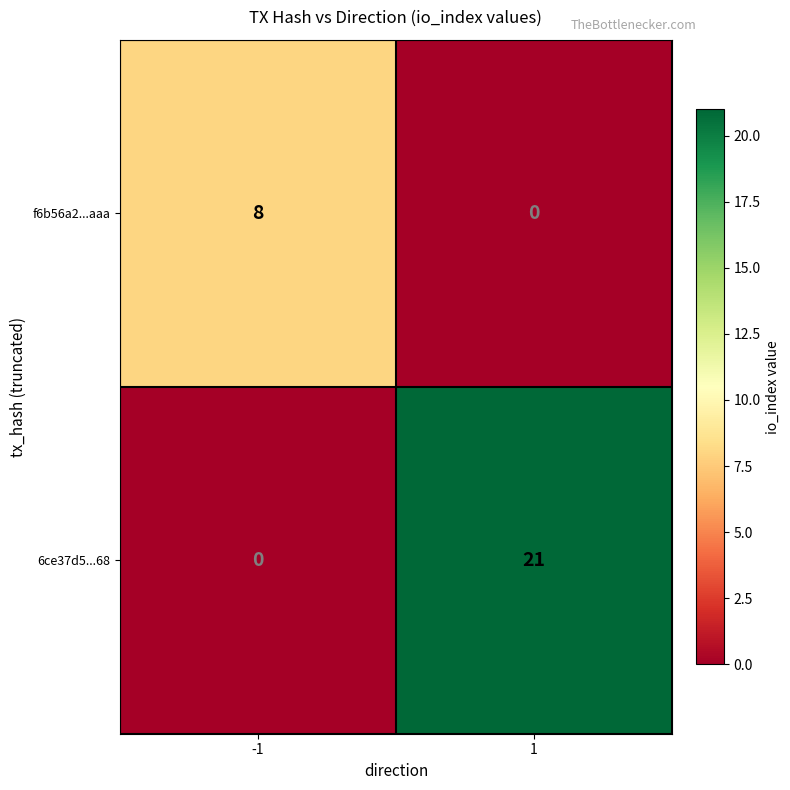

What is the maximum value shown in the chart?

21